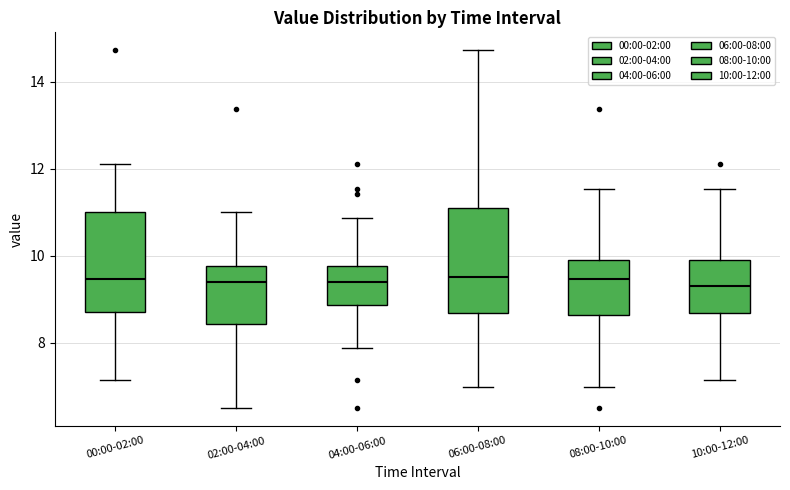

Reading left to right, read every box against the y-axis: the position of its median line, the range the box covers, and the ends of its whiskers. The values are not printed on the chart, so give them approximately, as read against the axis.

00:00-02:00: median 9.4, box 8.8 to 11.0, whiskers 7.2 to 12.2
02:00-04:00: median 9.4, box 8.4 to 9.8, whiskers 6.6 to 11.0
04:00-06:00: median 9.4, box 8.8 to 9.8, whiskers 7.8 to 10.8
06:00-08:00: median 9.6, box 8.6 to 11.2, whiskers 7.0 to 14.8
08:00-10:00: median 9.4, box 8.6 to 10.0, whiskers 7.0 to 11.6
10:00-12:00: median 9.4, box 8.6 to 10.0, whiskers 7.2 to 11.6